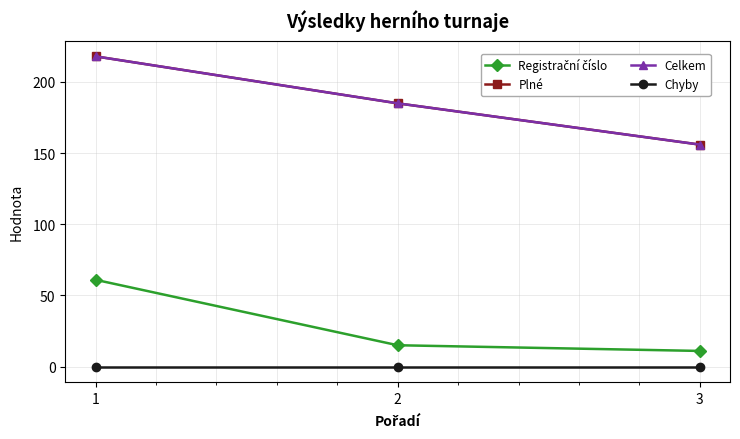

What is the value of the Plné point at the 1st from the left?

218